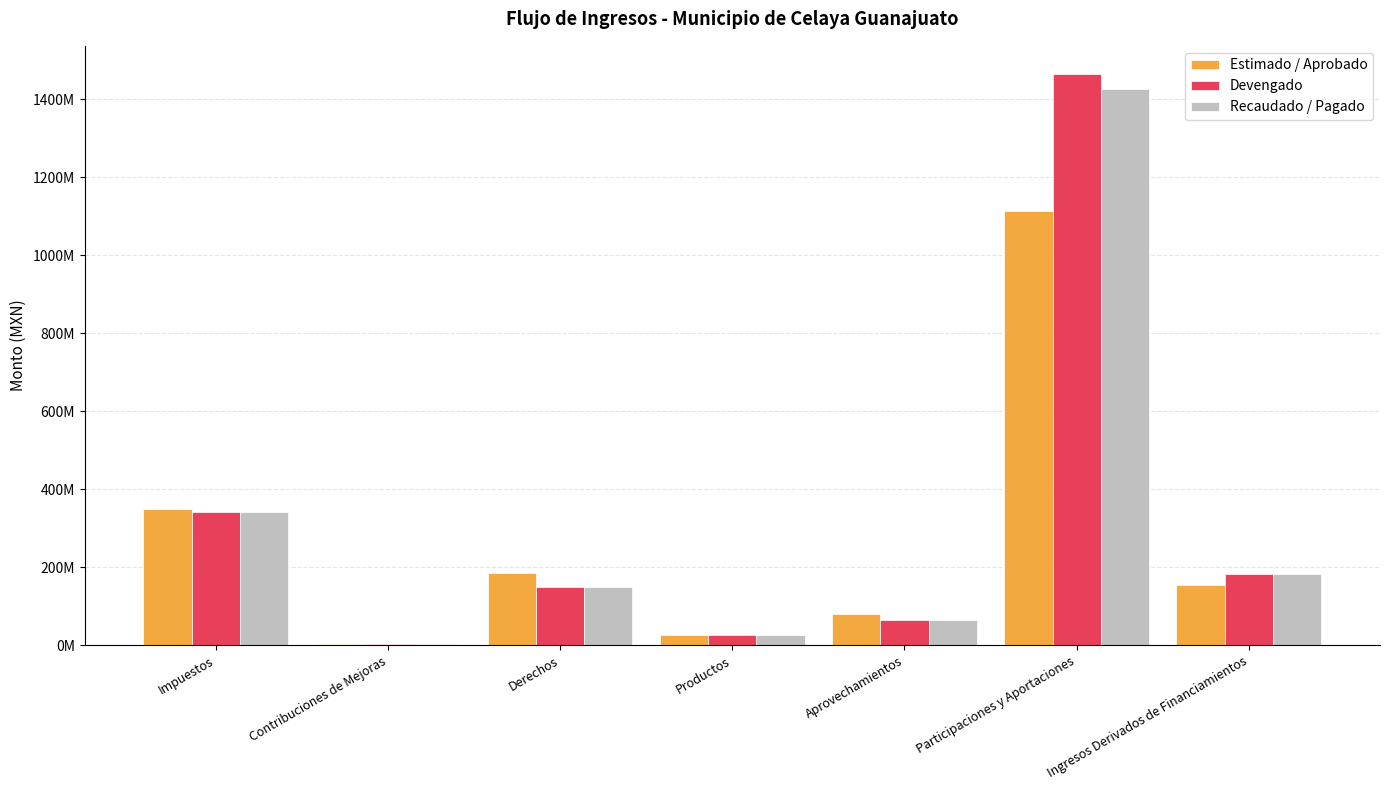

At which category is the sum across all series the highest?

Participaciones y Aportaciones